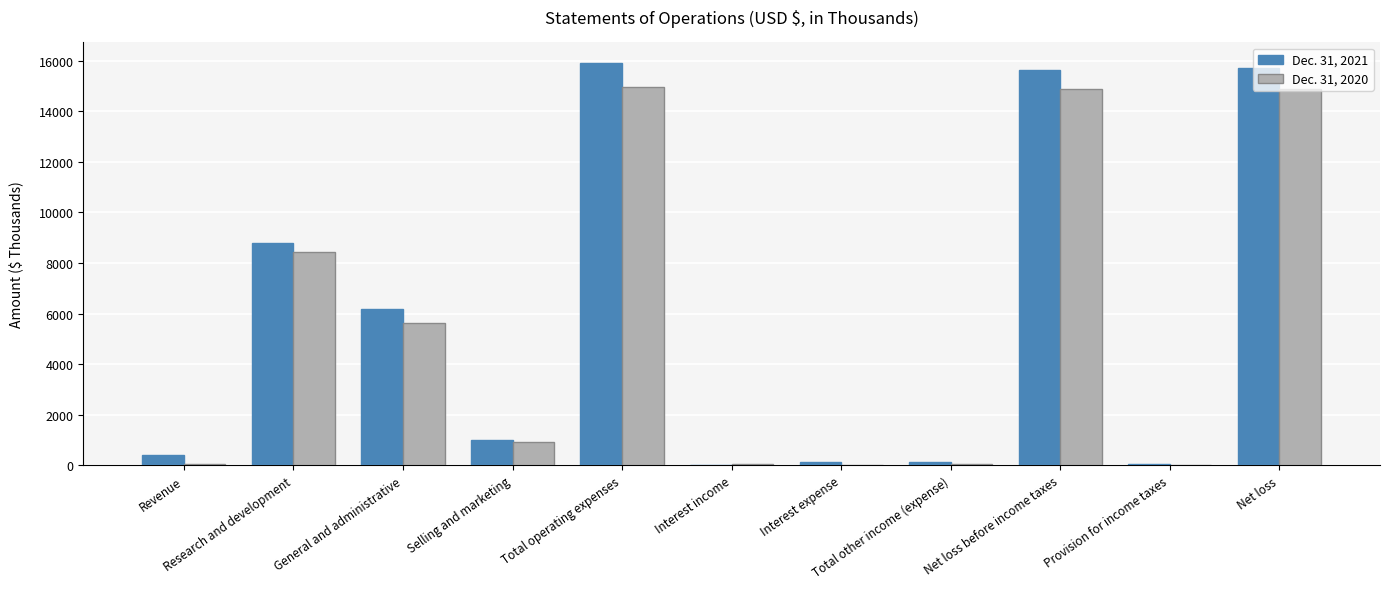

At which category is the sum across all series the highest?

Total operating expenses